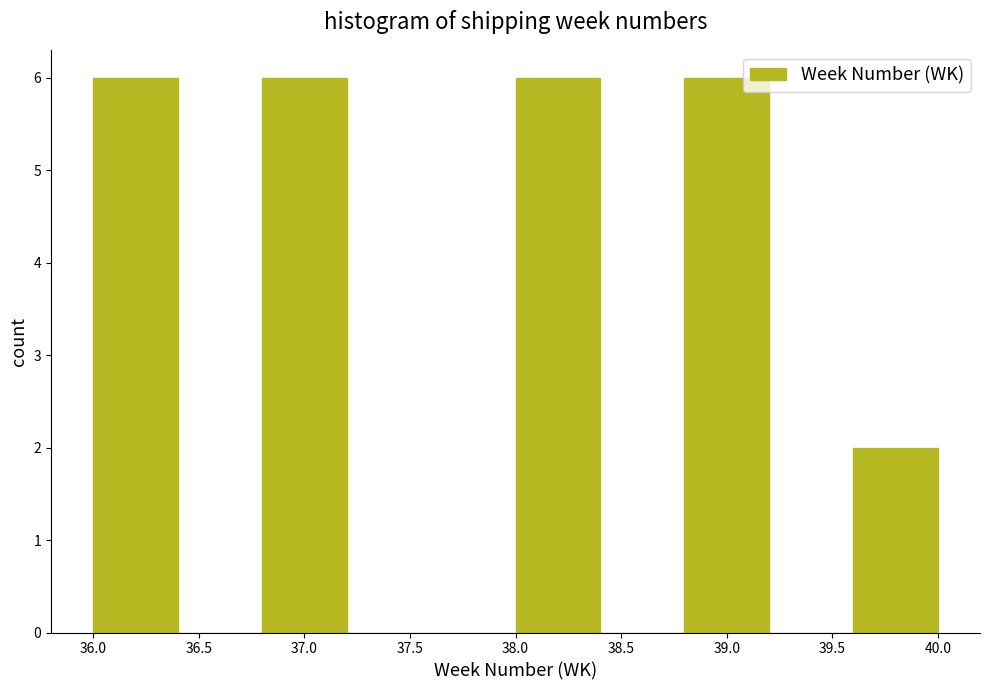

What is the height of the bar covering 36.0 to 36.4 on the x-axis? The values are not printed on the chart, so give them approximately, as read against the axis.

6